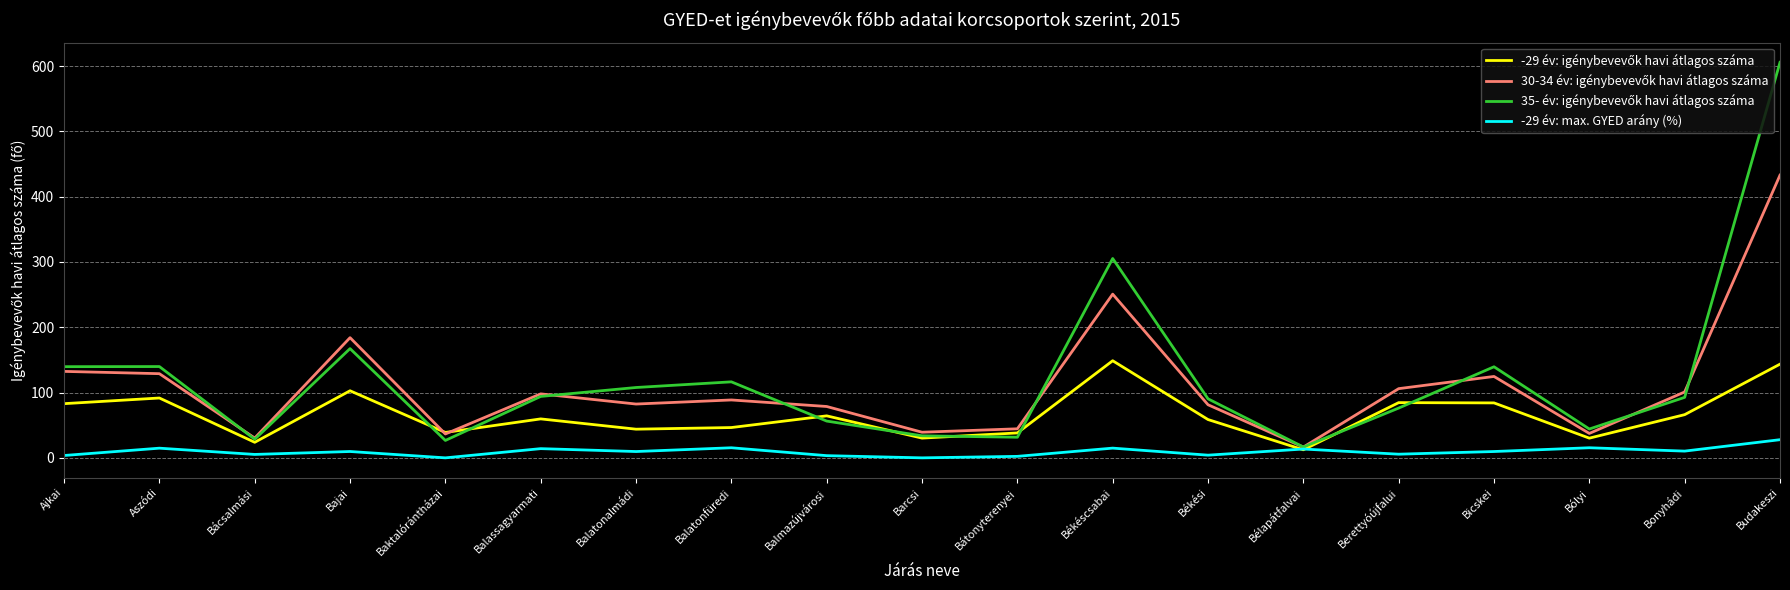

What is the spread (max minus min) of values at Bácsalmási?

25.1